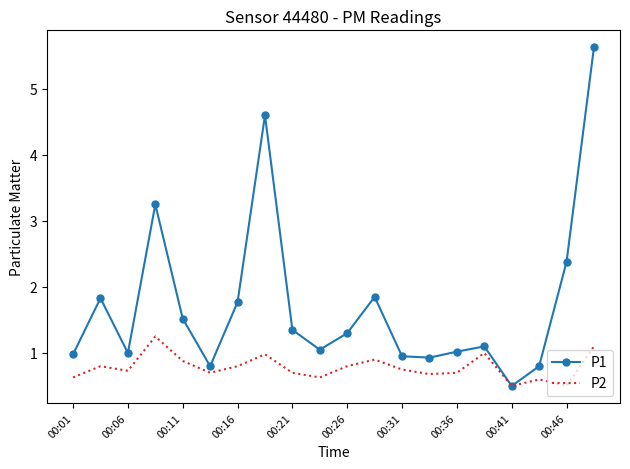

What is the greatest value displayed?

5.6